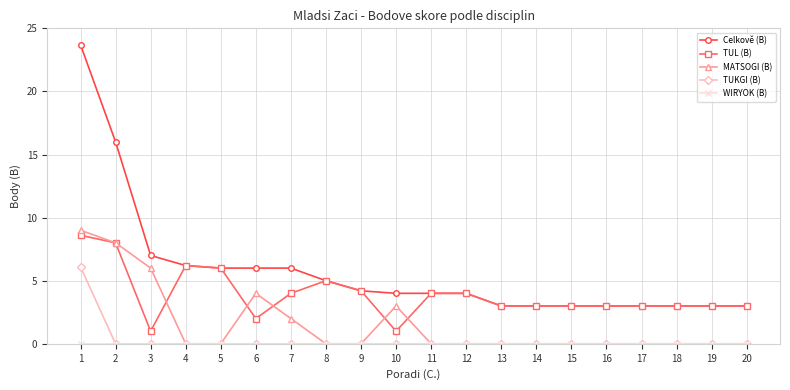

What is the difference between the highest and lowest values at 7?

6.0